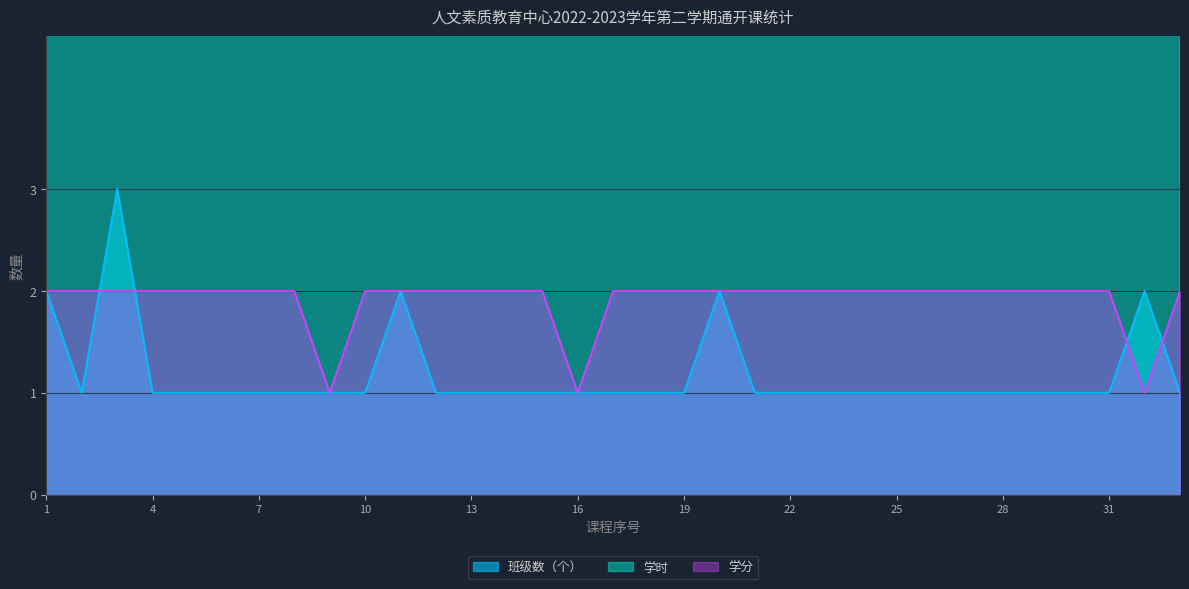

Does the chart display data point markers on the line(s)?

No